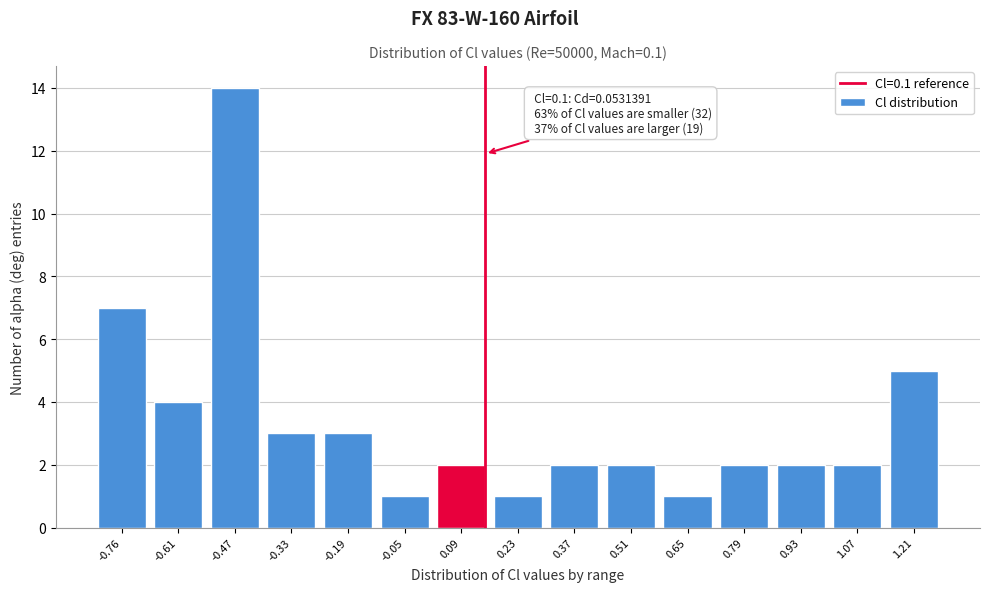

Reading right to left, what are all the values shown in this chart?

1.21=5	1.07=2	0.93=2	0.79=2	0.65=1	0.51=2	0.37=2	0.23=1	0.09=2	-0.05=1	-0.19=3	-0.33=3	-0.47=14	-0.61=4	-0.76=7